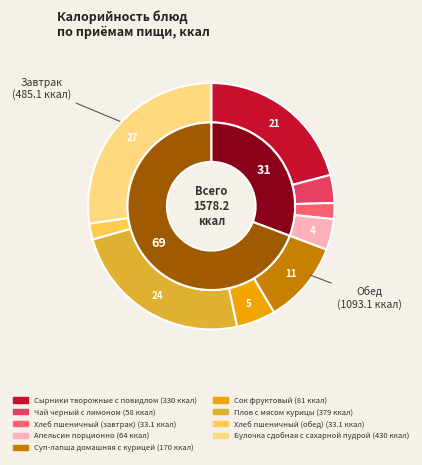

How many segments does this pie chart have?

9